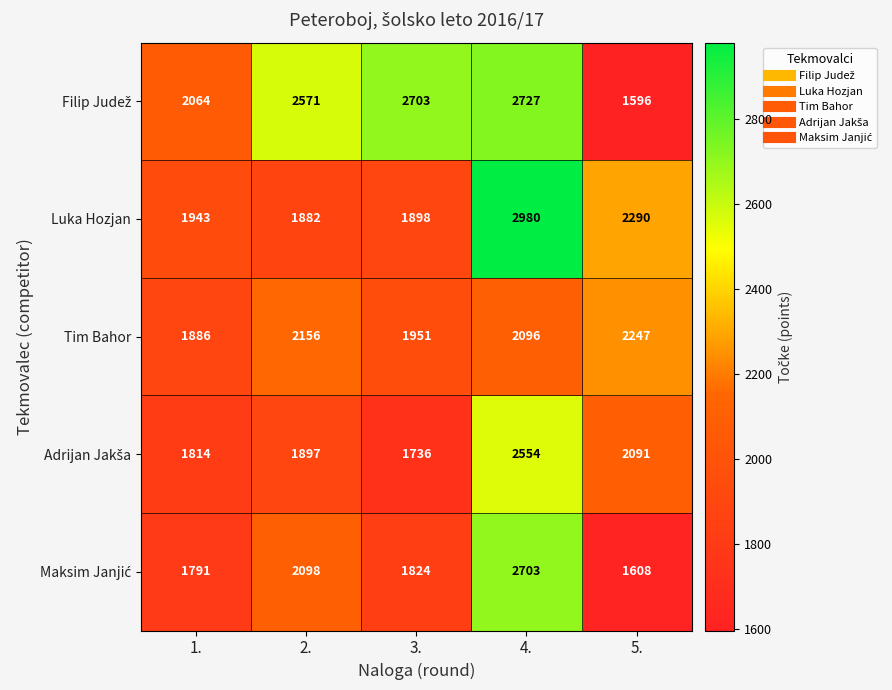

What is the total value across all series at 1.?

9498